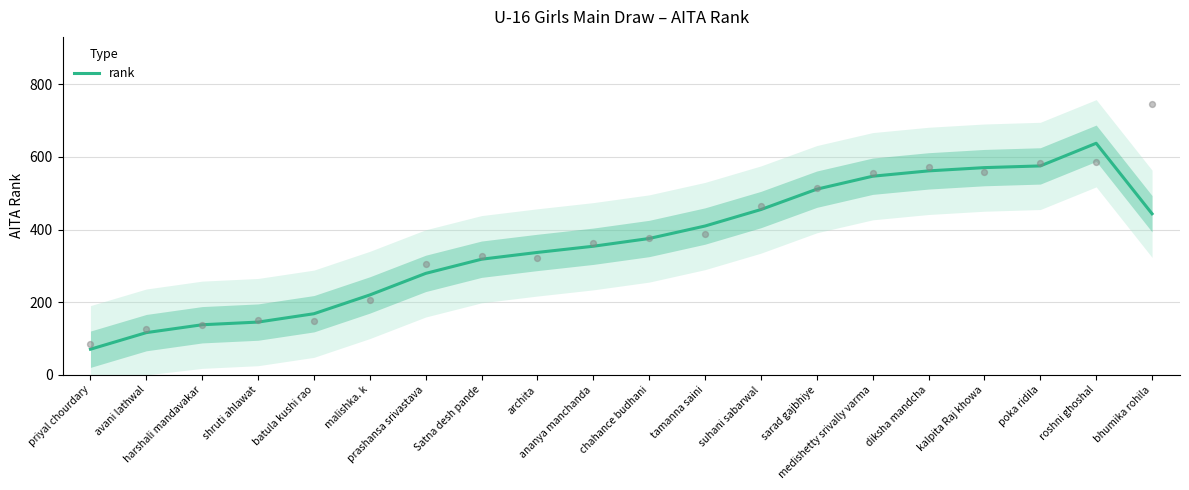

Which has a higher value, malishka. k or archita?

archita